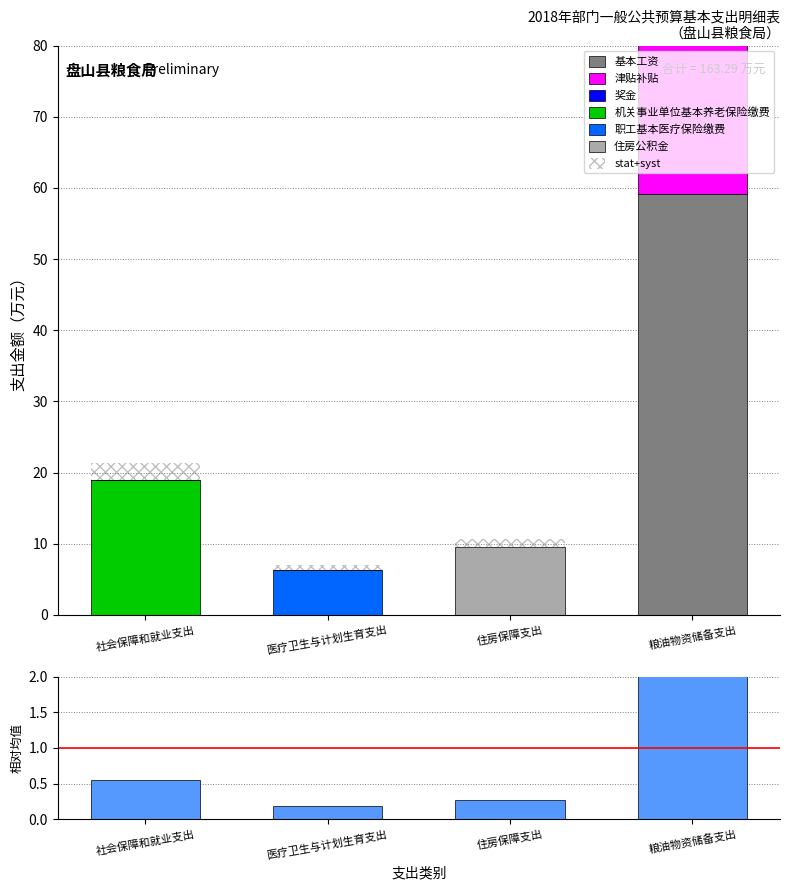

What is the total value across all series at 住房保障支出?

9.5